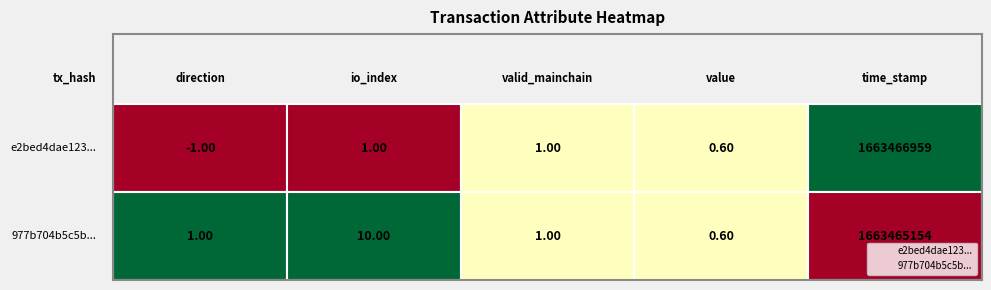

Which series reaches the maximum Y coordinate?

e2bed4dae123...